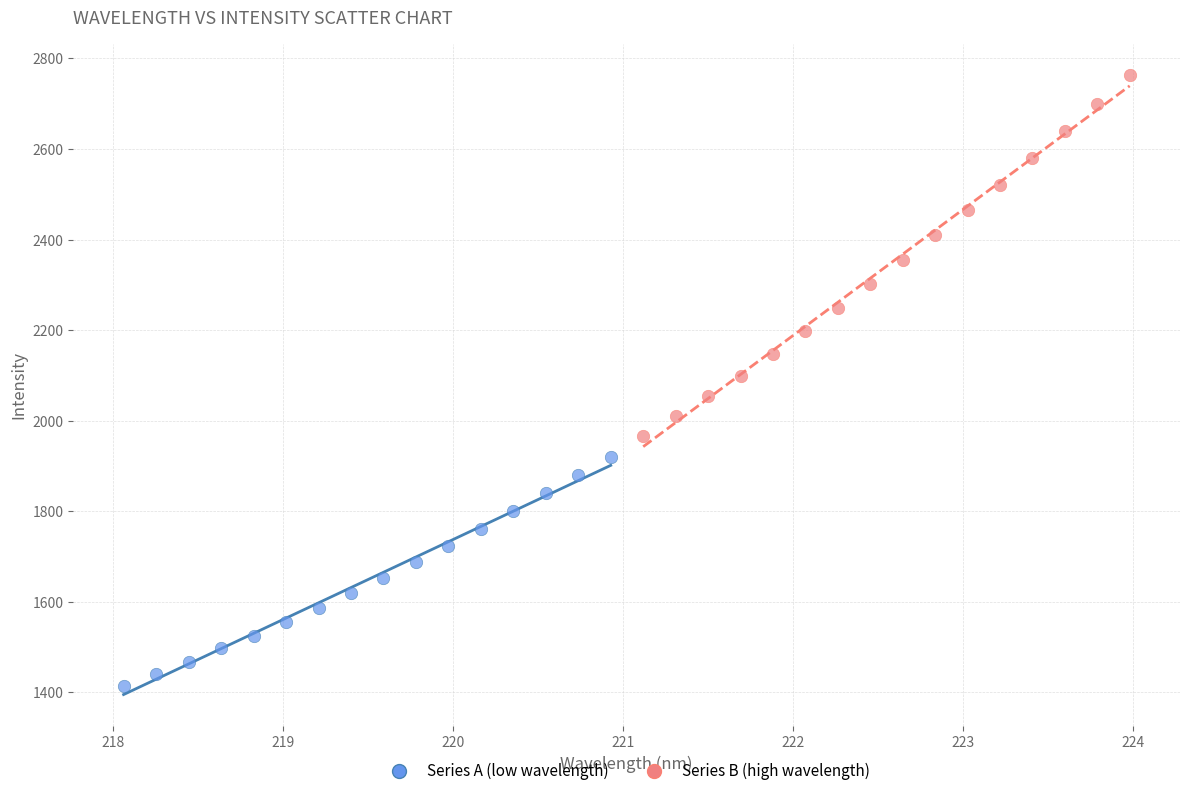

Which series has the largest Y range (max minus min)?

Series B (high wavelength)